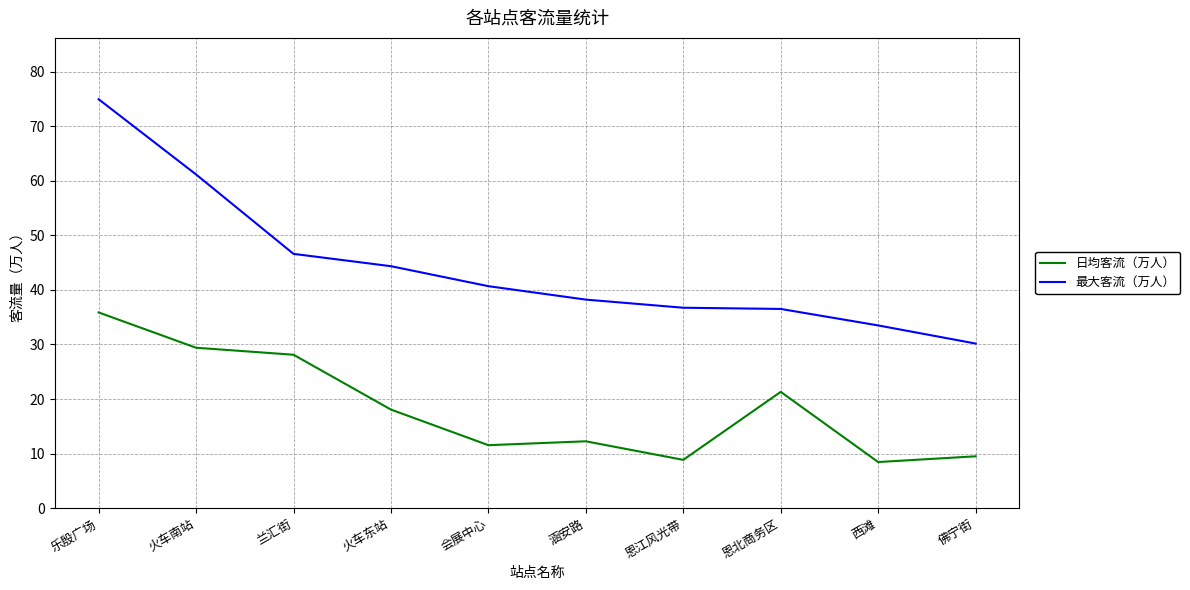

Which category has the highest value across all series?

乐殷广场